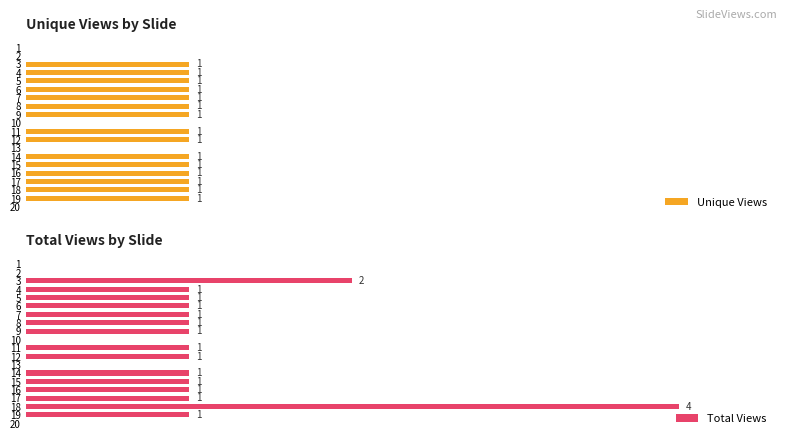

Is the value of Total Views at 3 greater than the value of Unique Views at 1?

Yes